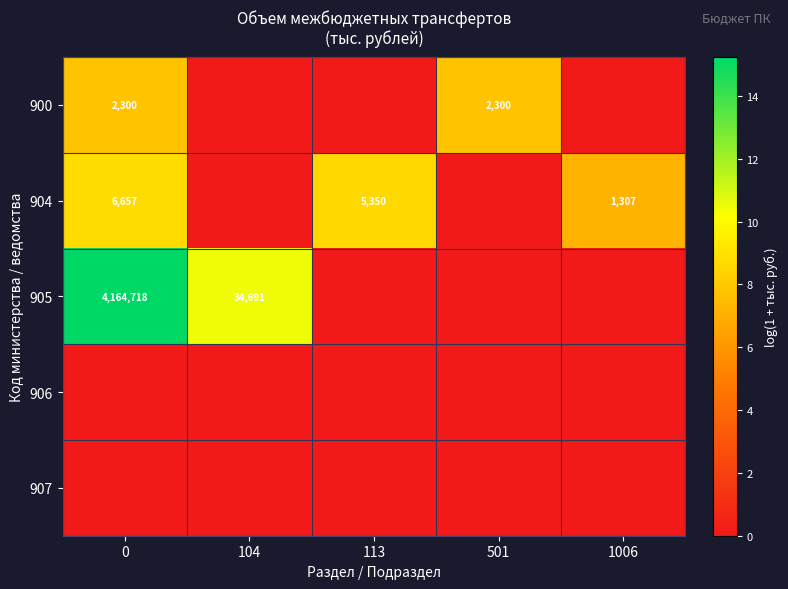

The value of 900 at 501 is 1079. True or false?

False